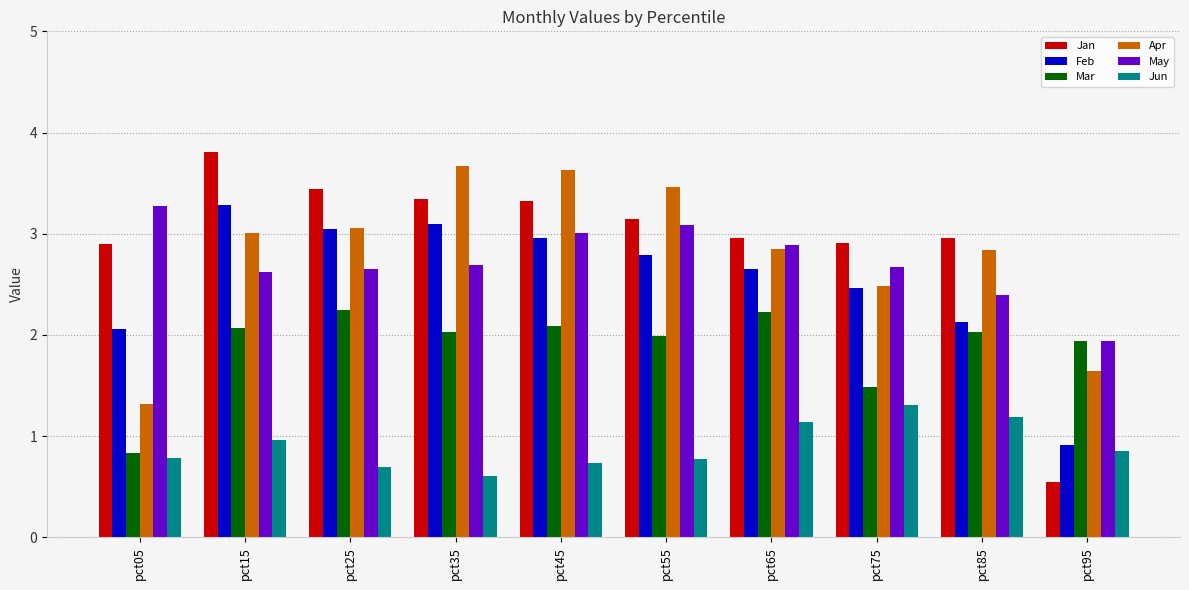

At which label does May first exceed 2?

pct05